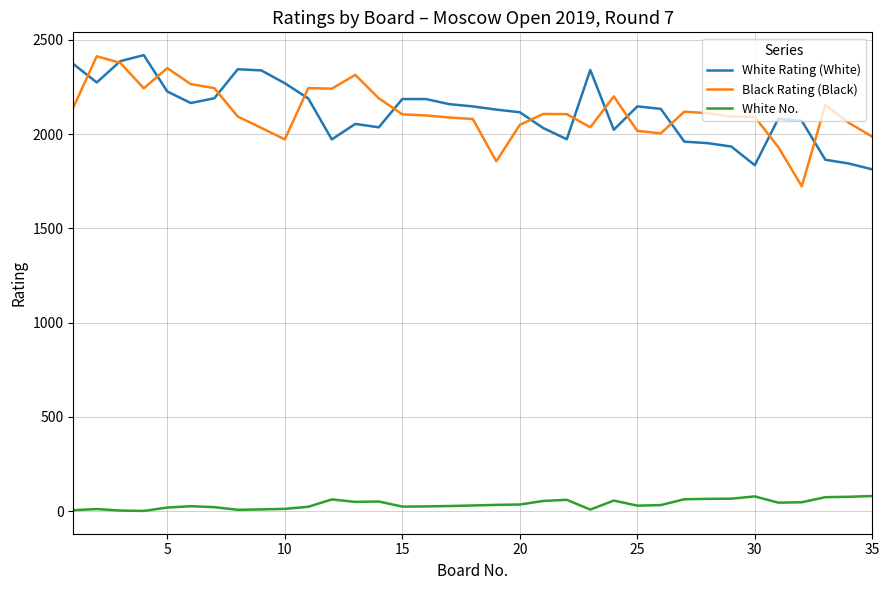

What is the greatest value displayed?

2419